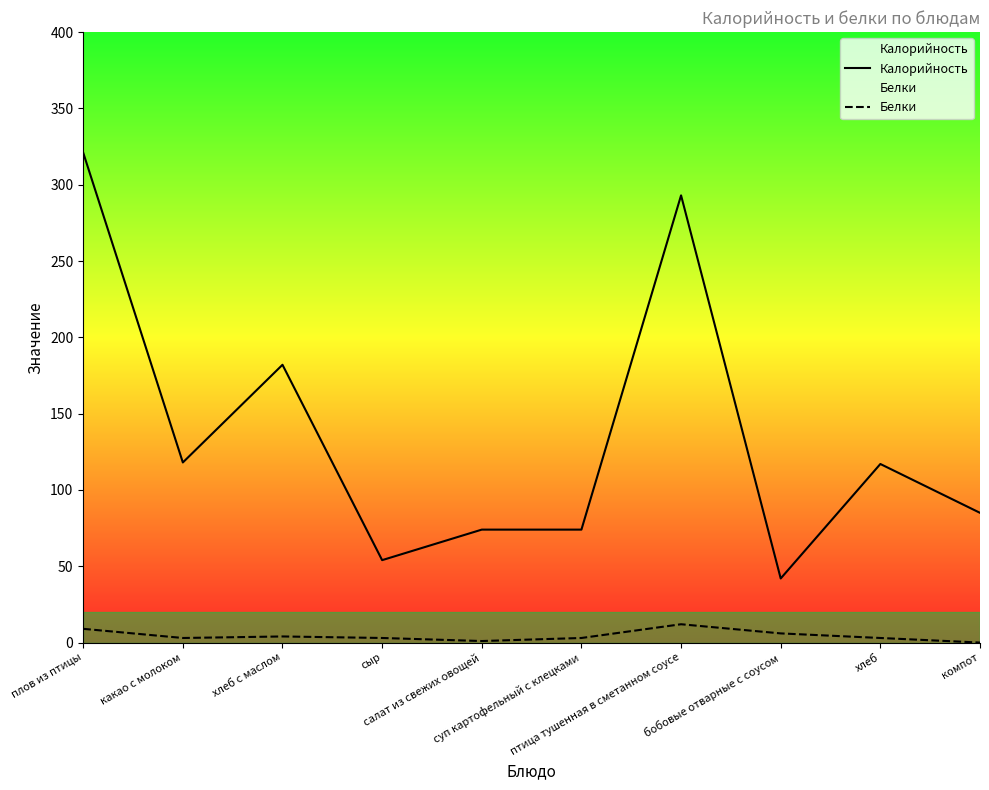

Is it true that Белки equals 3 at сыр?

True